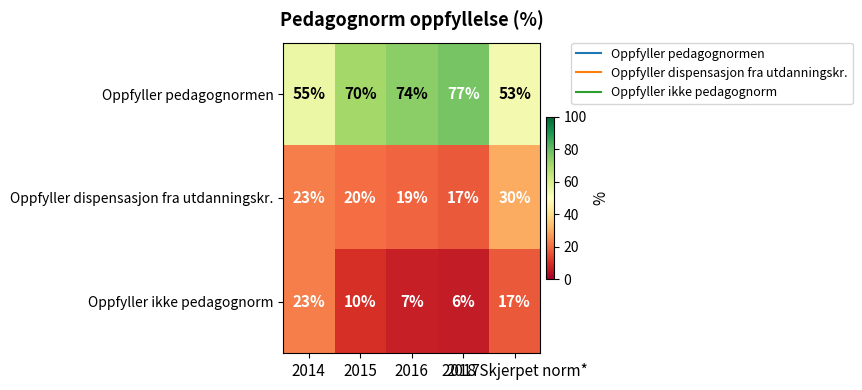

List the series in order of their overall mean, highest first.

Oppfyller pedagognormen, Oppfyller dispensasjon fra utdanningskr., Oppfyller ikke pedagognorm